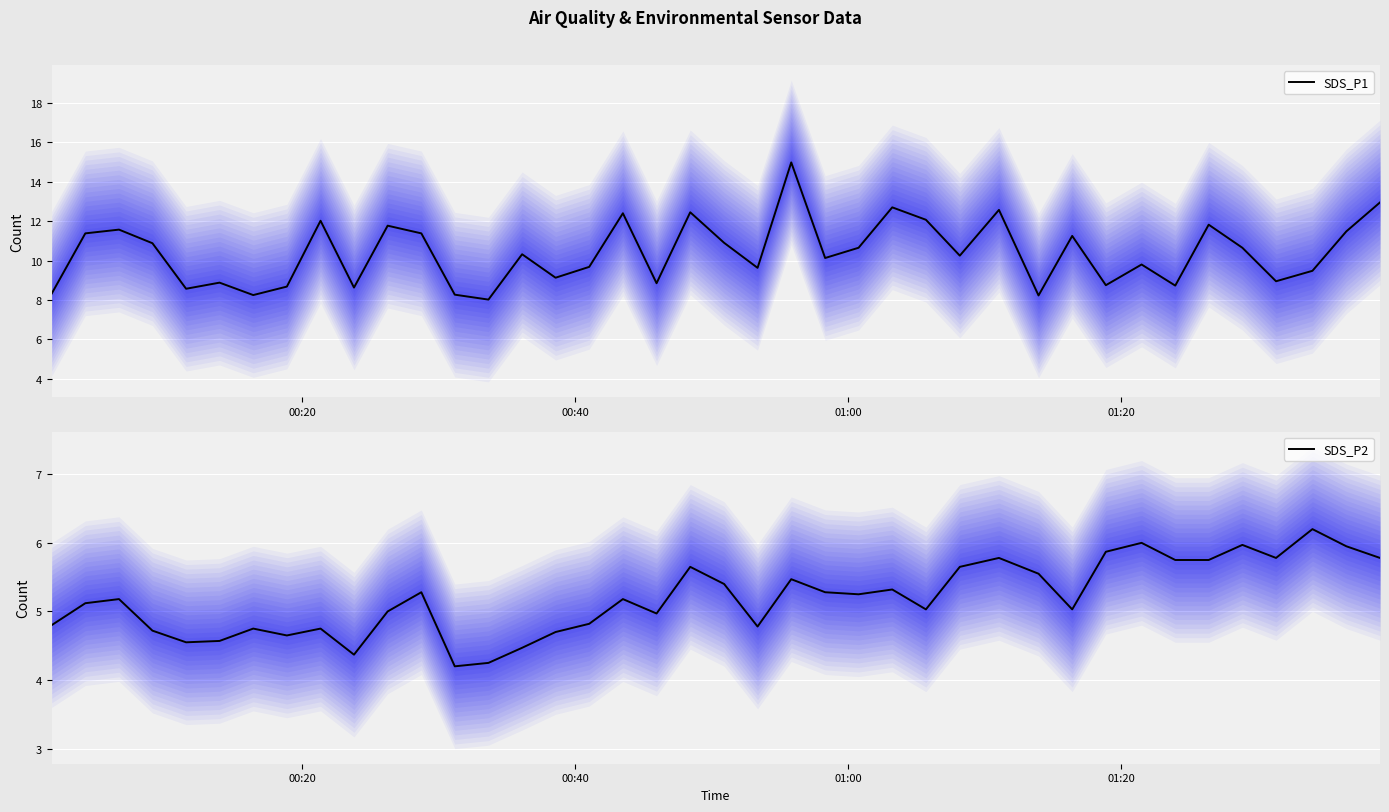

Which series has the largest total across all categories?

SDS_P1